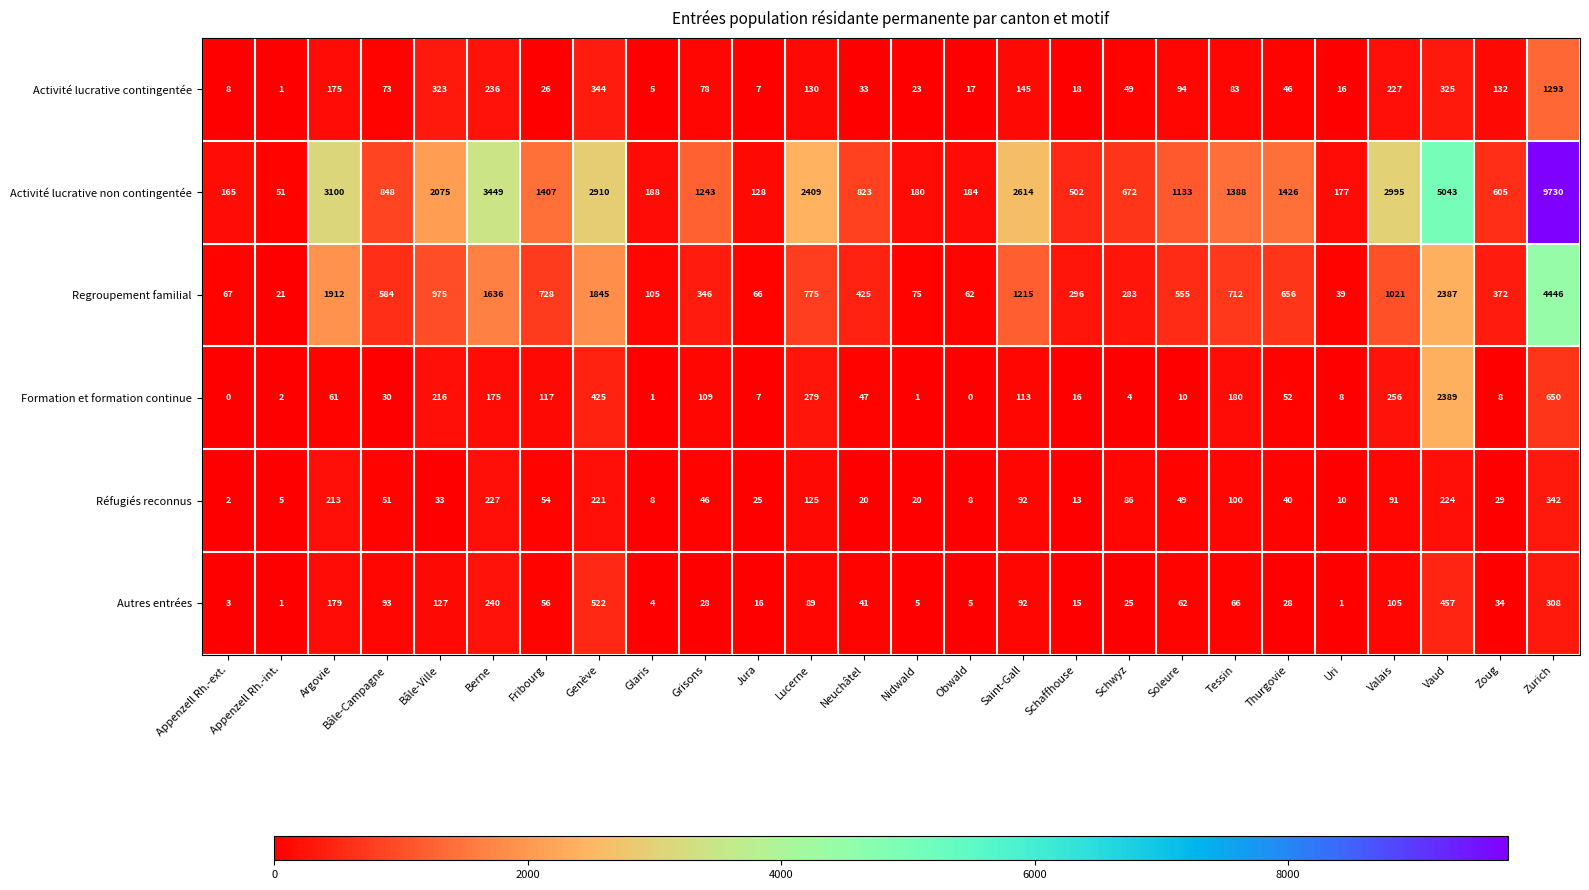

At how many categories does at least one series exceed 8858?

1